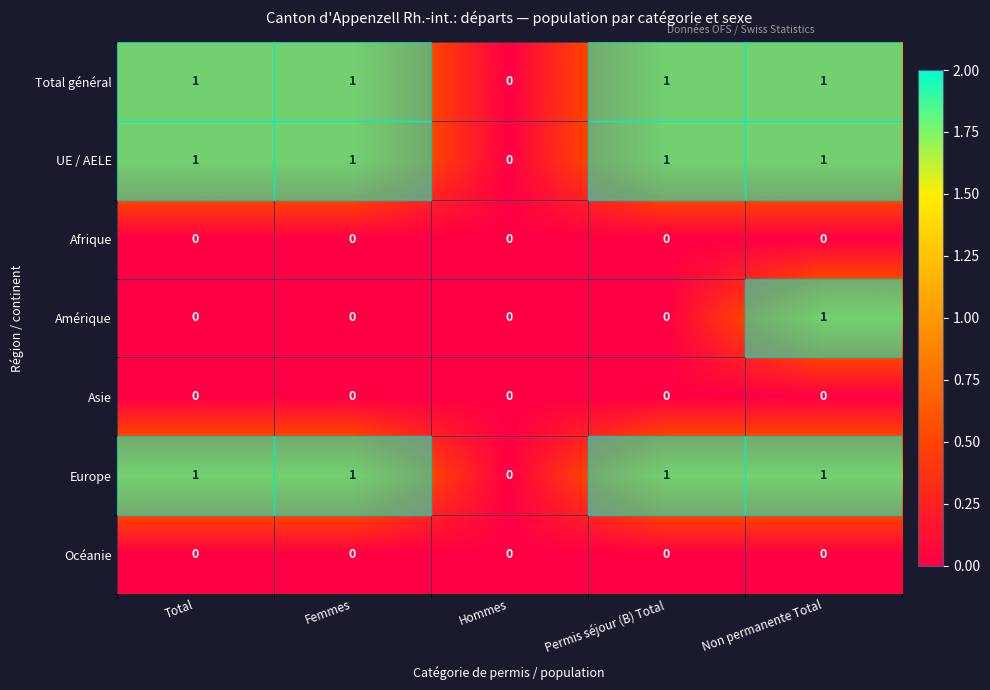

At which category is the sum across all series the highest?

Non permanente Total